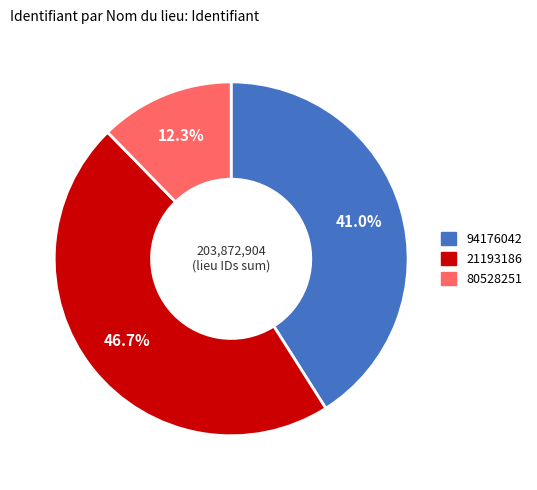

Rank the categories by value from lowest to highest.

80528251, 94176042, 21193186